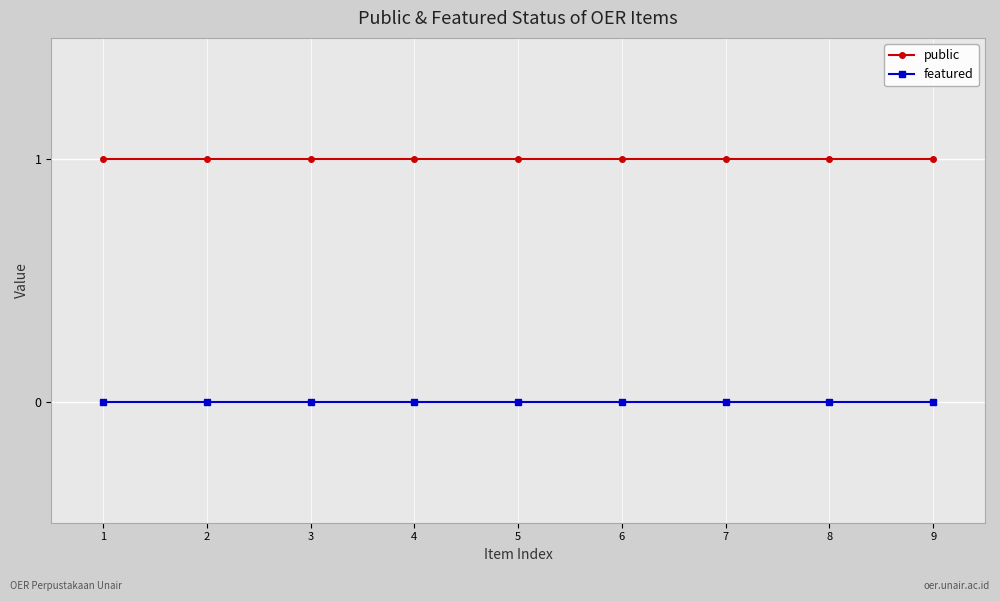

At how many categories does at least one series exceed 0?

9